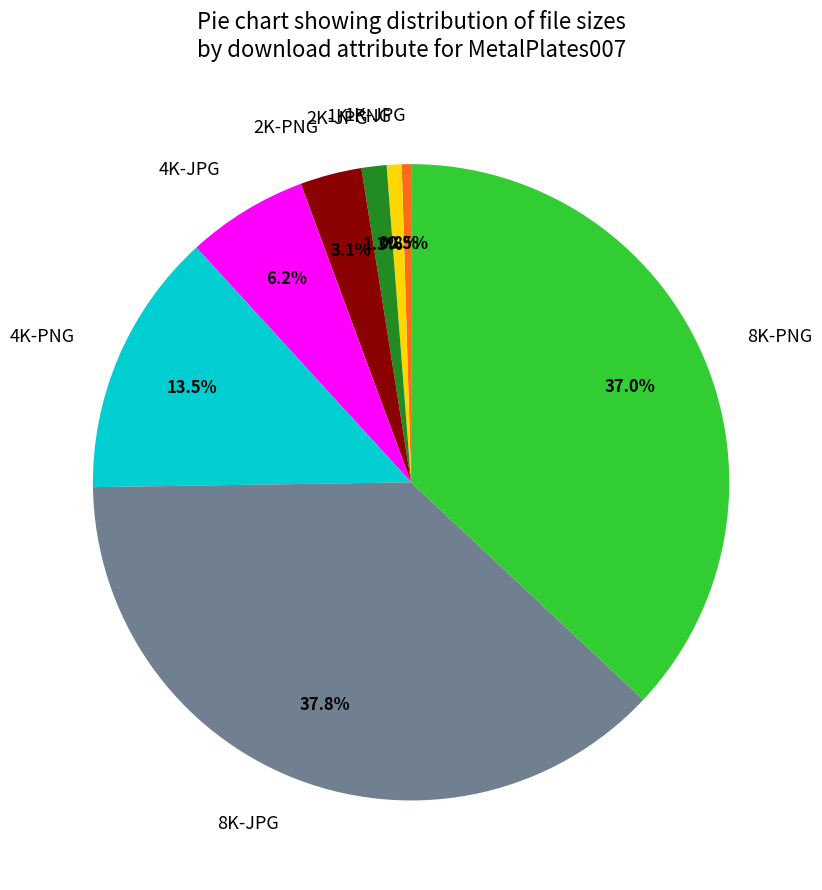

The 8K-JPG slice represents 38% of the pie. True or false?

True